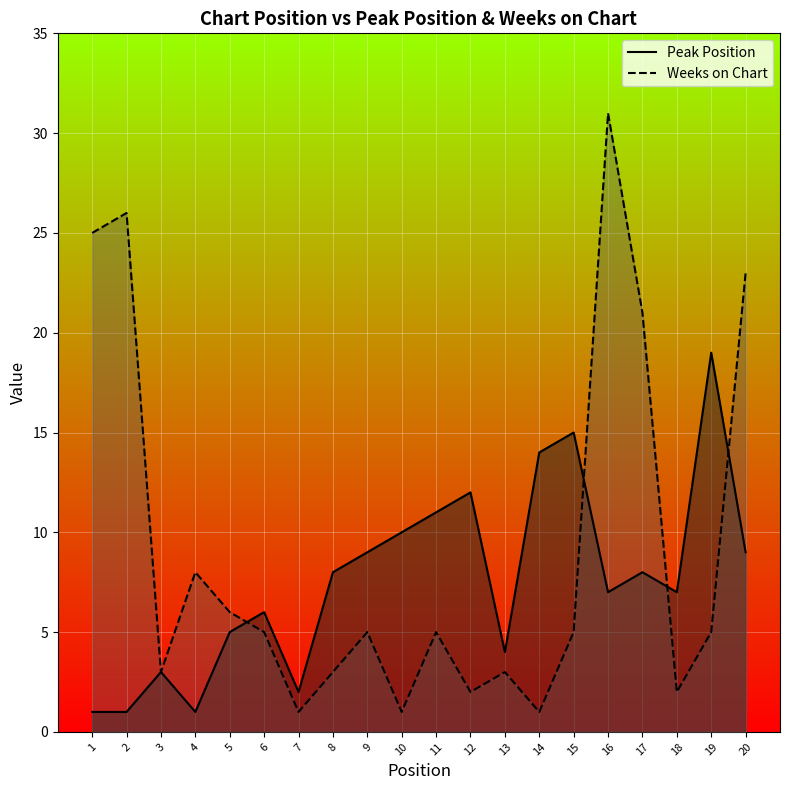

Rank the series by their maximum value, from highest to lowest.

Weeks on Chart, Peak Position